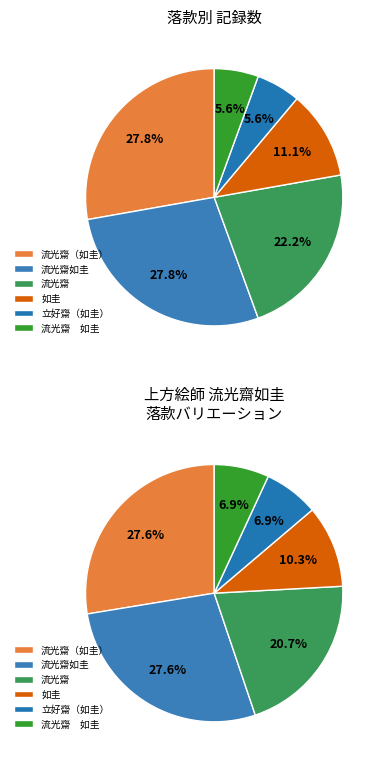

Between 流光齋 and 流光齋如圭, which is larger?

流光齋如圭